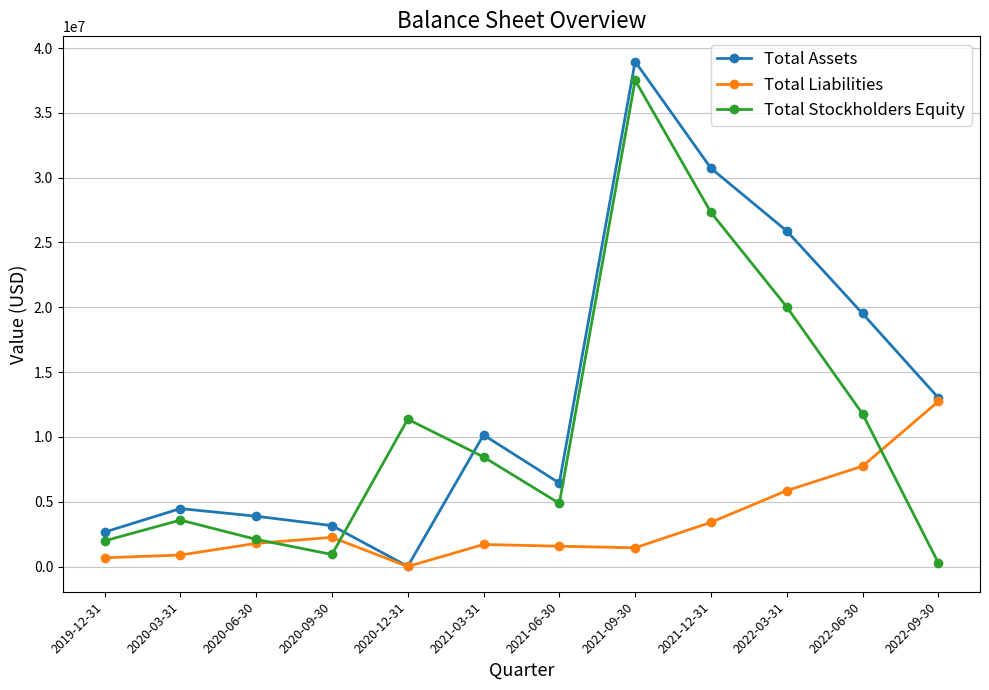

What is the difference between the maximum and second lowest values in the Total Liabilities series?

12061500.0